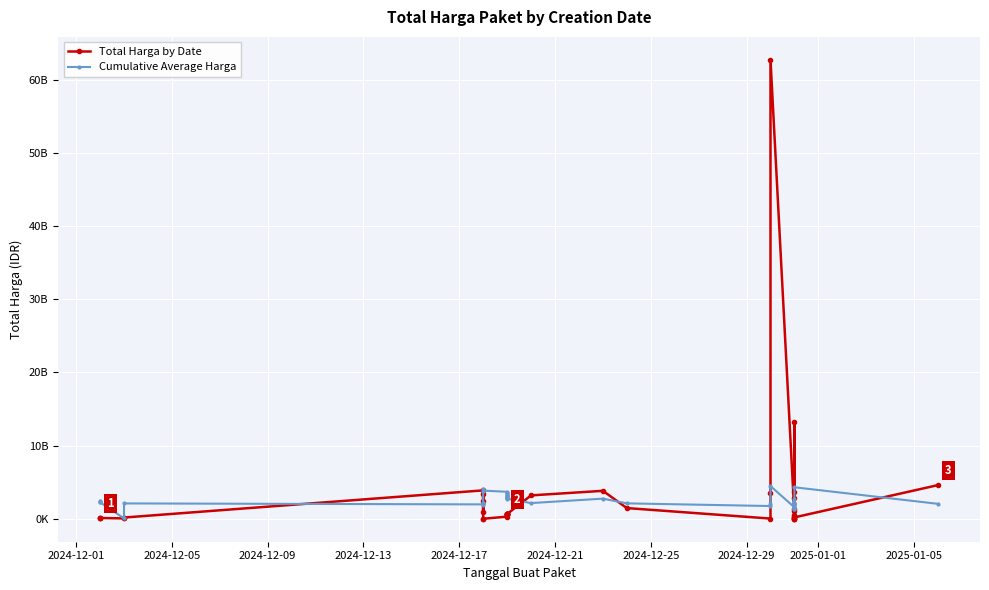

Is the value of Total Harga by Date at 2024-12-01 greater than the value of Cumulative Average Harga at 2024-12-09?

No